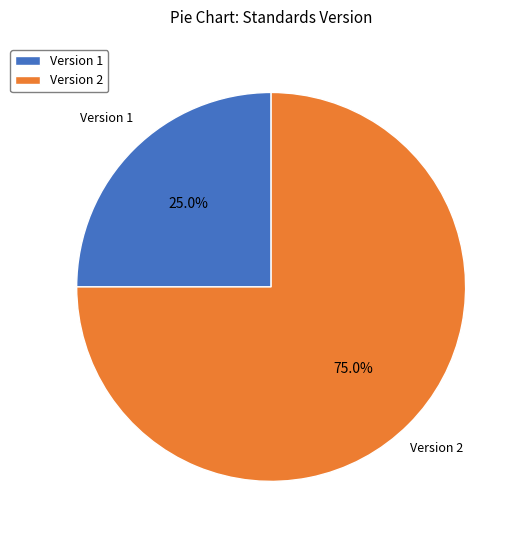

Which category has the biggest portion of the pie?

Version 2